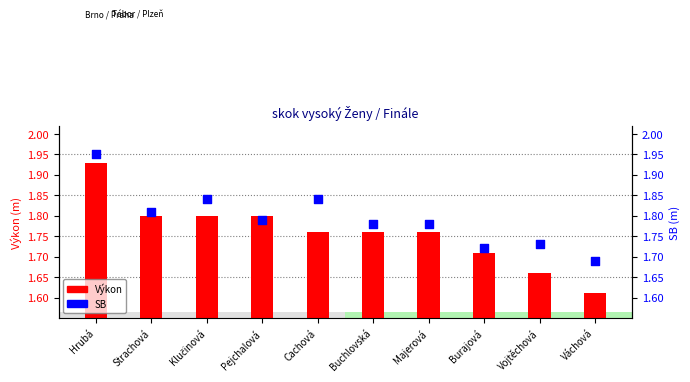

Which series reaches the minimum Y coordinate?

Výkon